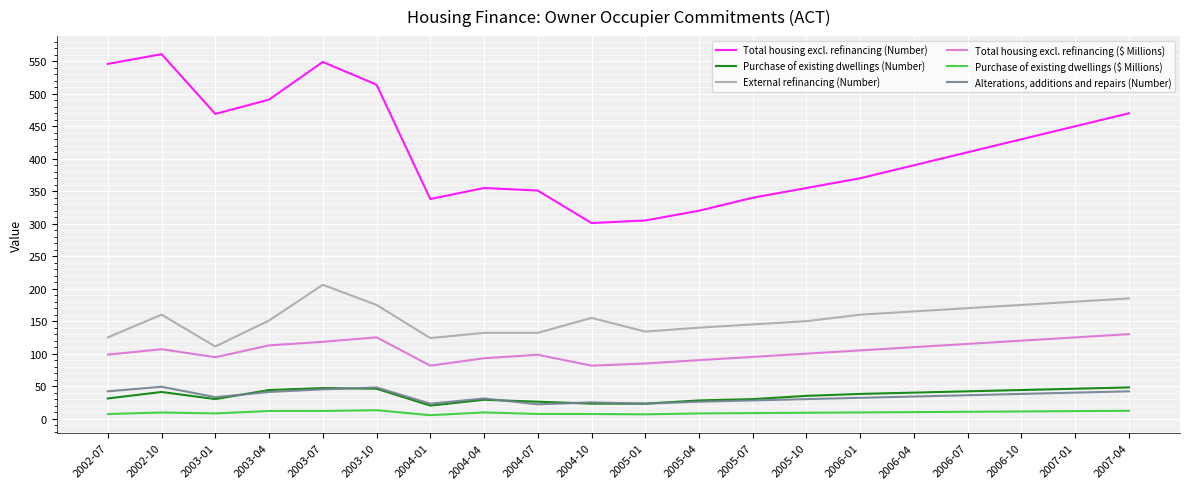

True or false: Total housing excl. refinancing ($ Millions) and Total housing excl. refinancing (Number) intersect in this chart.

False